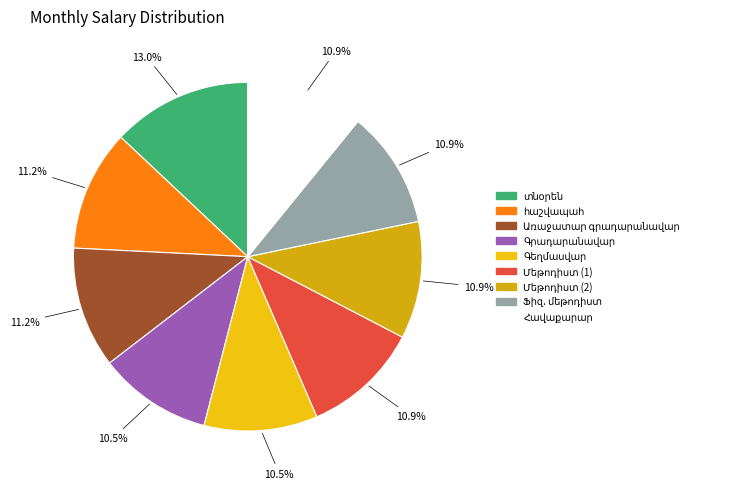

Is Հավաքարար the majority of the pie?

No